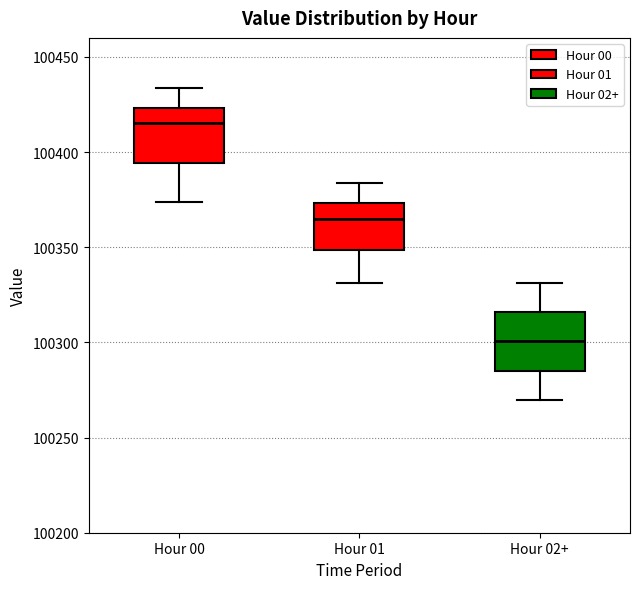

Reading left to right, transcribe this box plot: for each box, give where its median line is, the range the box spans, and where its two whiskers end, as read against the y-axis. The values are not printed on the chart, so give them approximately, as read against the axis.

Hour 00: median 100415, box 100395 to 100425, whiskers 100375 to 100435
Hour 01: median 100365, box 100350 to 100375, whiskers 100330 to 100385
Hour 02+: median 100300, box 100285 to 100315, whiskers 100270 to 100330